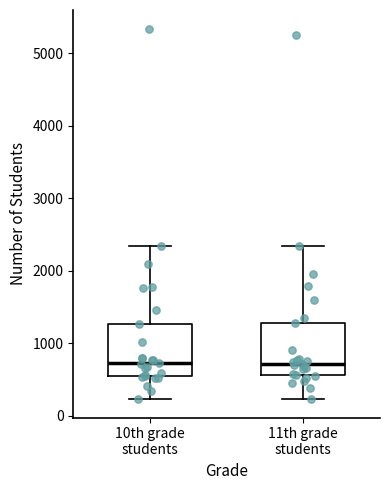

Reading left to right, read every box against the y-axis: the position of its median line, the range the box covers, and the ends of its whiskers. The values are not printed on the chart, so give them approximately, as read against the axis.

10th grade students: median 700, box 500 to 1300, whiskers 200 to 2300
11th grade students: median 700, box 600 to 1300, whiskers 200 to 2300